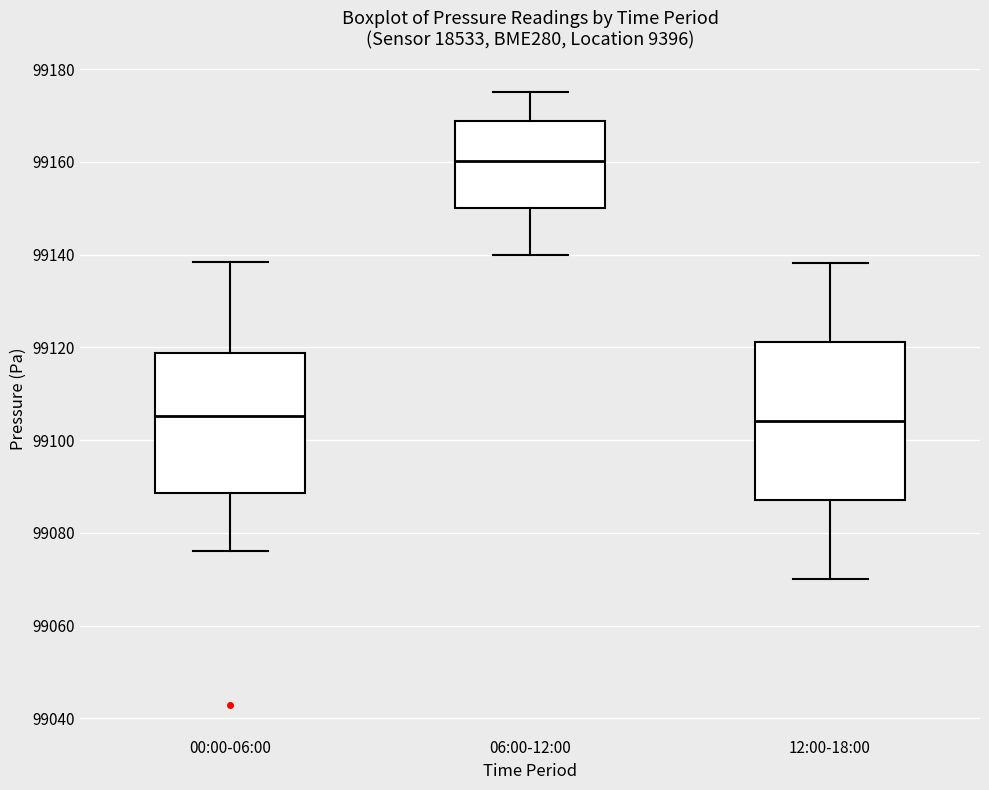

Reading left to right, transcribe this box plot: for each box, give where its median line is, the range the box spans, and where its two whiskers end, as read against the y-axis. The values are not printed on the chart, so give them approximately, as read against the axis.

00:00-06:00: median 99106, box 99088 to 99118, whiskers 99076 to 99138
06:00-12:00: median 99160, box 99150 to 99168, whiskers 99140 to 99176
12:00-18:00: median 99104, box 99088 to 99122, whiskers 99070 to 99138